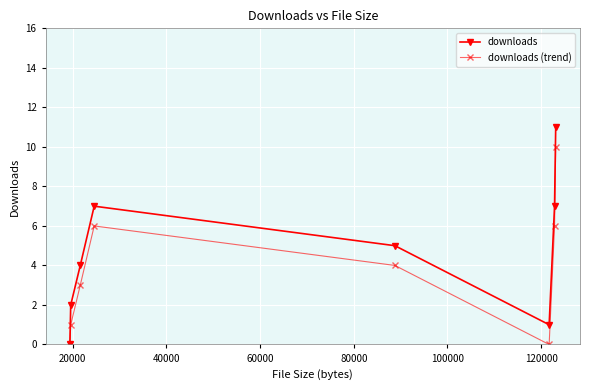

Rank the series by their maximum value, from lowest to highest.

downloads (trend), downloads